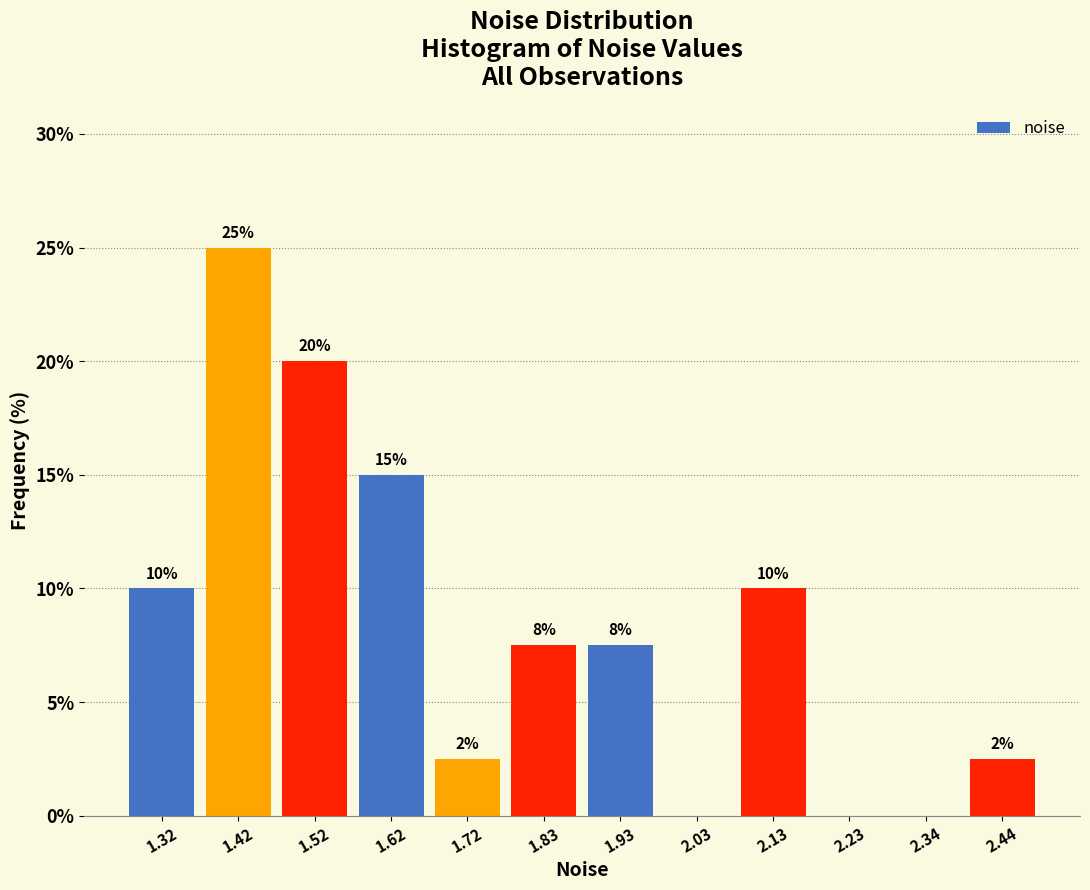

Which range on the x-axis has the tallest bar?

1.36 to 1.46